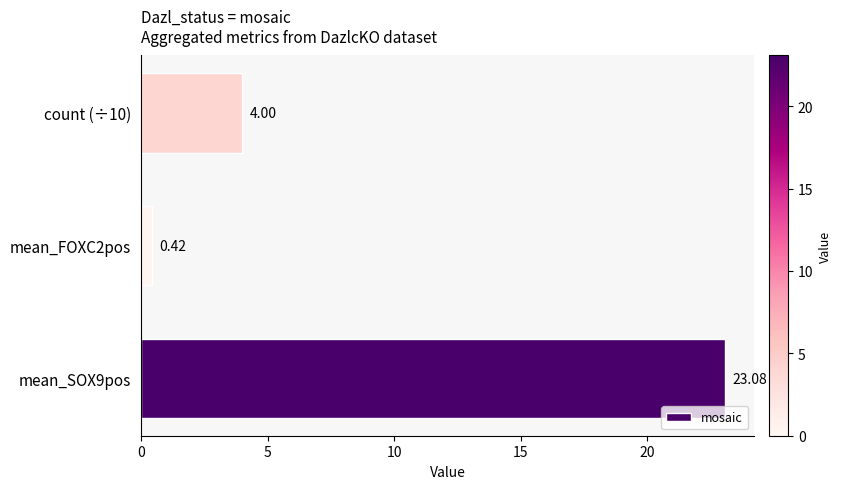

Does the chart contain stacked bars?

No